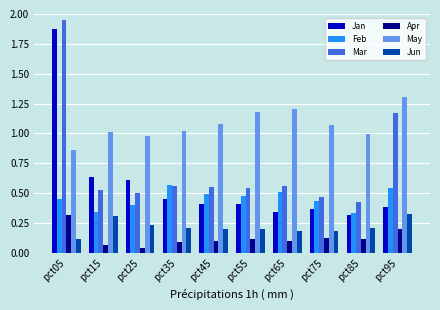

What are all the series names shown in the legend?

Jan, Feb, Mar, Apr, May, Jun